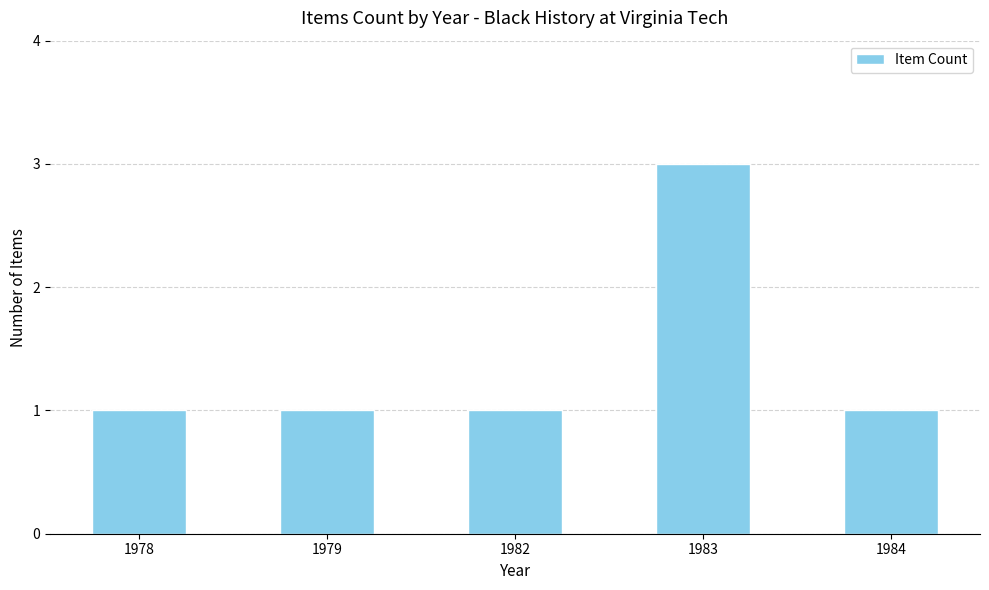

What is the approximate value at 1984?

1